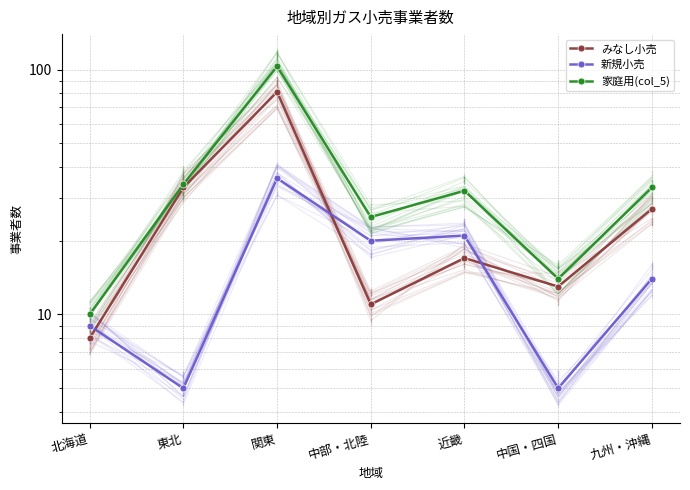

How many data points in みなし小売 are above 17?

3